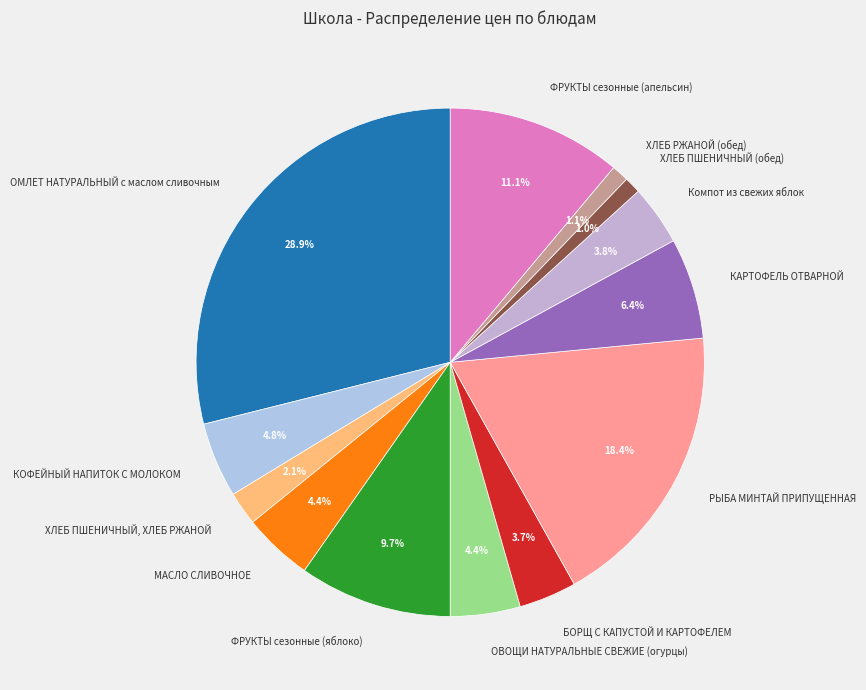

Which has a higher value, КОФЕЙНЫЙ НАПИТОК С МОЛОКОМ or ХЛЕБ ПШЕНИЧНЫЙ, ХЛЕБ РЖАНОЙ?

КОФЕЙНЫЙ НАПИТОК С МОЛОКОМ